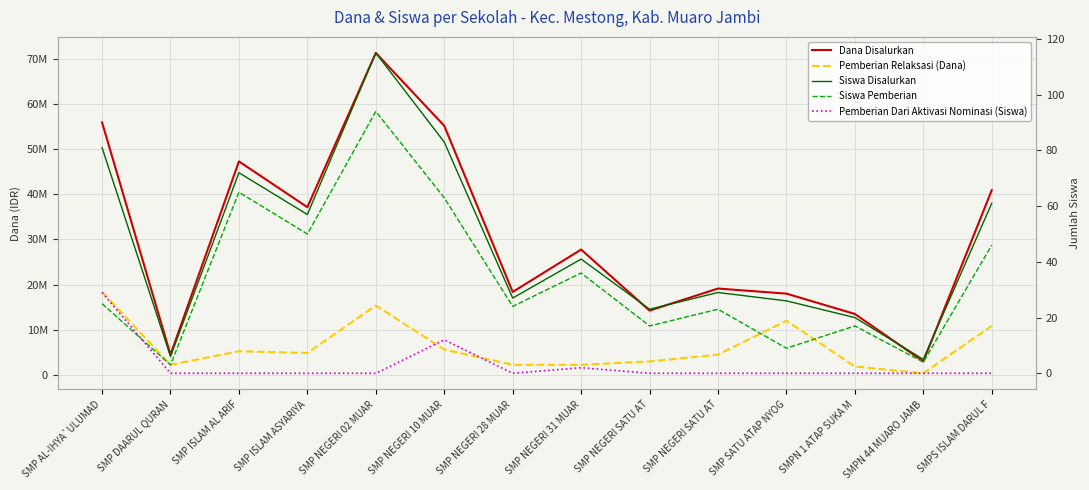

How many times do Siswa Pemberian and Pemberian Dari Aktivasi Nominasi (Siswa) cross each other?

1